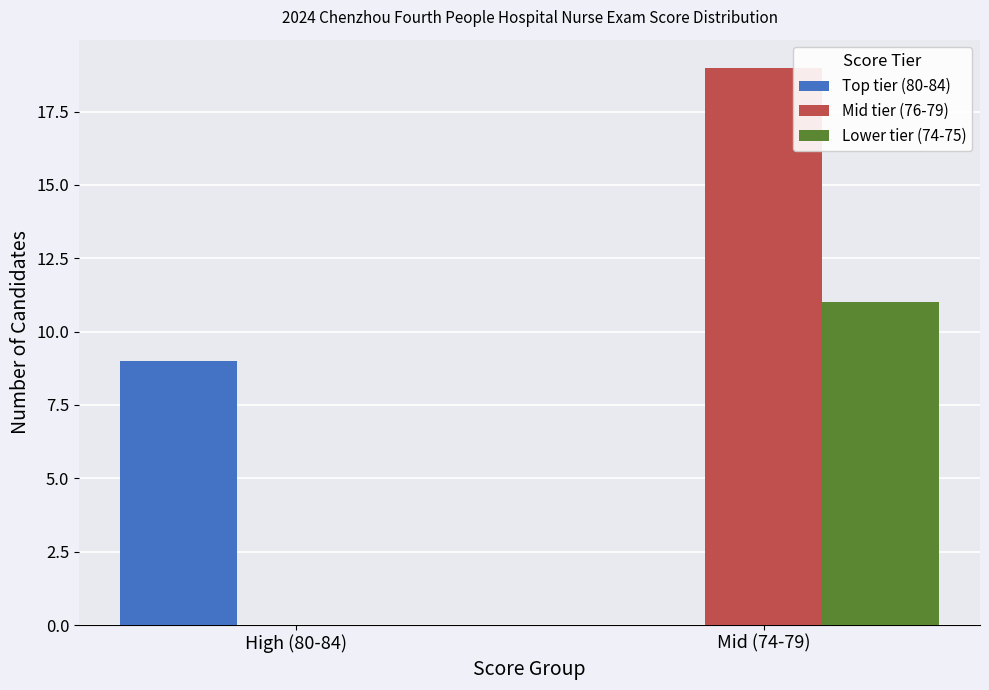

How many groups of bars are there?

2